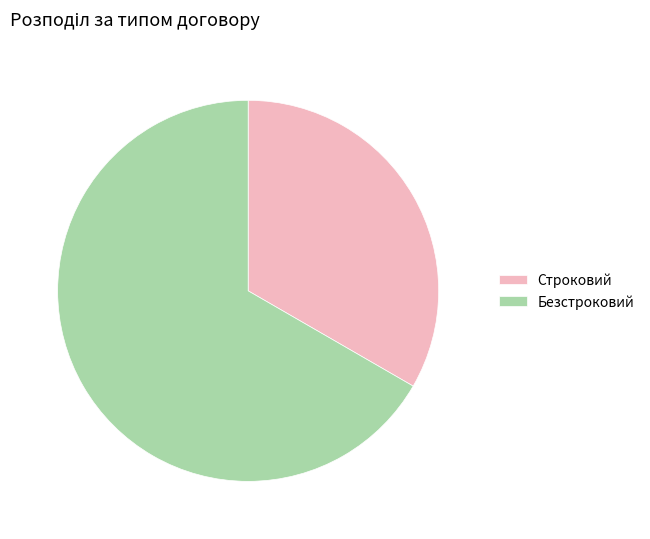

Is there a majority slice in this chart?

Yes